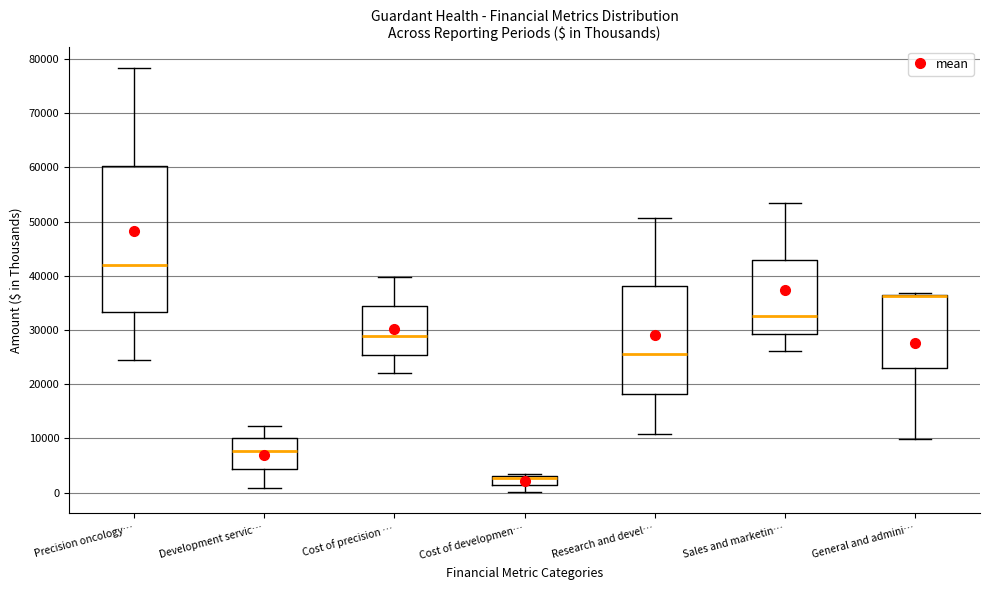

Reading left to right, transcribe this box plot: for each box, give where its median line is, the range the box spans, and where its two whiskers end, as read against the y-axis. The values are not printed on the chart, so give them approximately, as read against the axis.

Precision oncology…: median 42000, box 33000 to 60000, whiskers 24000 to 78000
Development servic…: median 8000, box 4000 to 10000, whiskers 1000 to 12000
Cost of precision …: median 29000, box 25000 to 34000, whiskers 22000 to 40000
Cost of developmen…: median 3000 (drawn on the box's upper edge), box 1000 to 3000, whiskers 0 to 3000 (just above the box's upper edge)
Research and devel…: median 26000, box 18000 to 38000, whiskers 11000 to 51000
Sales and marketin…: median 32000, box 29000 to 43000, whiskers 26000 to 53000
General and admini…: median 36000 (drawn on the box's upper edge), box 23000 to 36000, whiskers 10000 to 37000